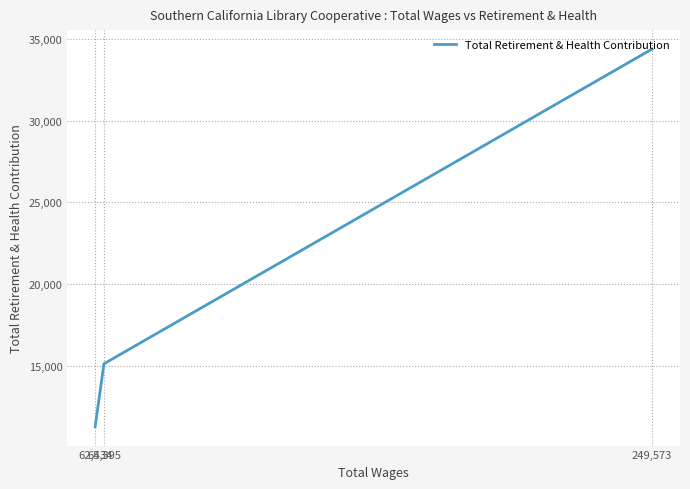

True or false: the data shows 11307 at 62,434.

True